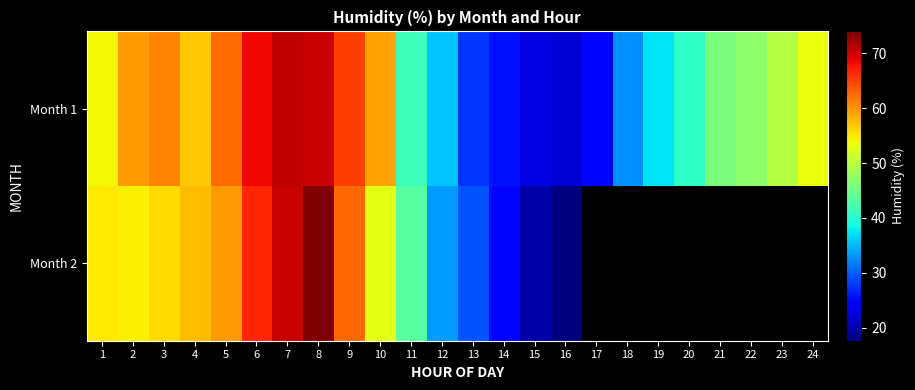

What is the maximum value for row_1?

74.0